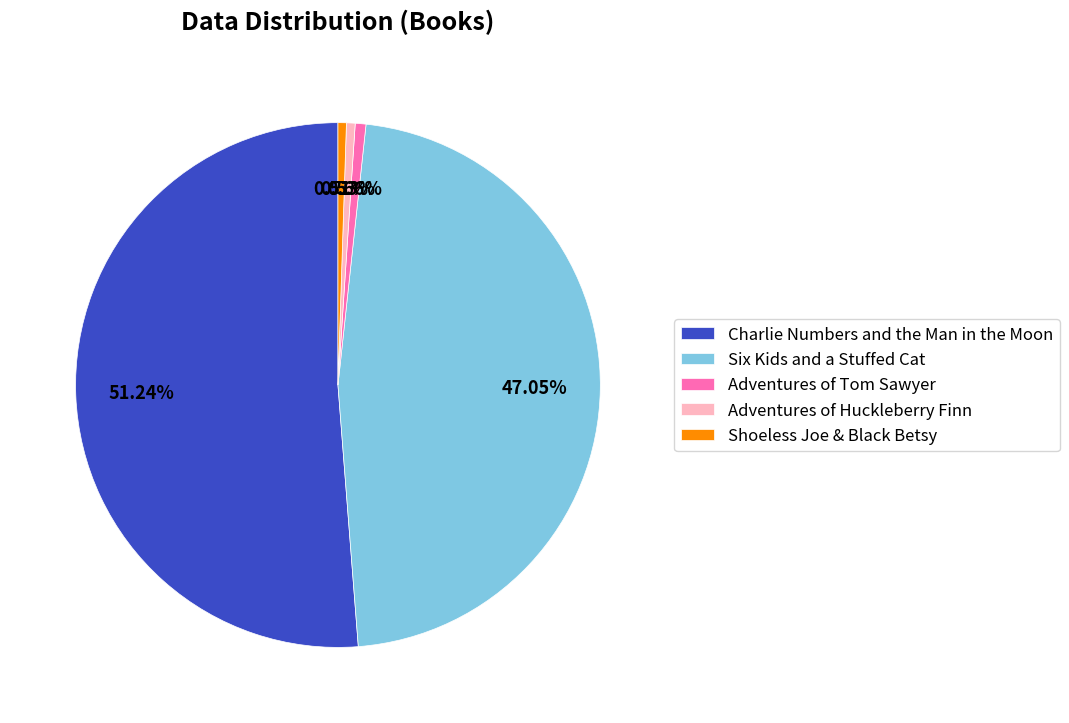

To the nearest percent, what is the combined percentage of Adventures of Huckleberry Finn and Adventures of Tom Sawyer?

1%